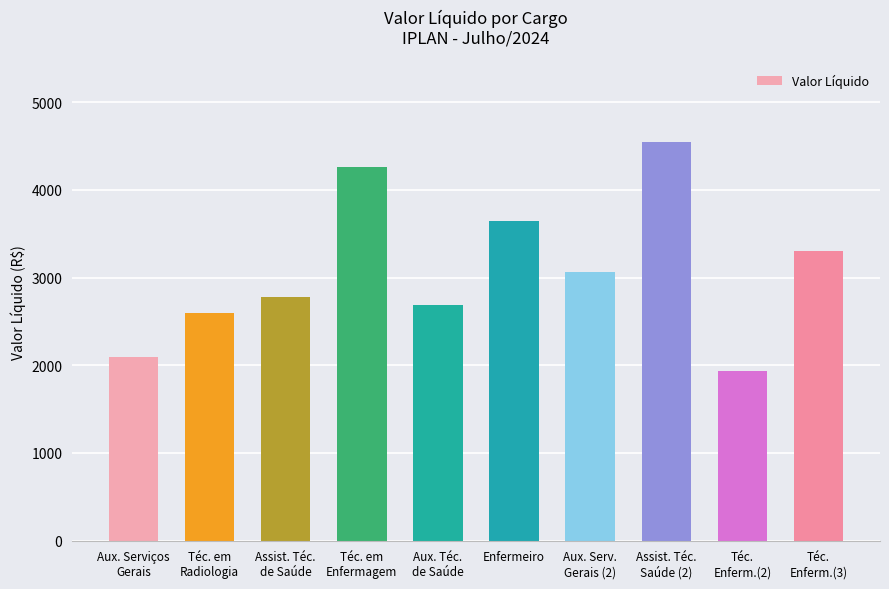

What position from the right is Assist. Téc.
de Saúde?

8